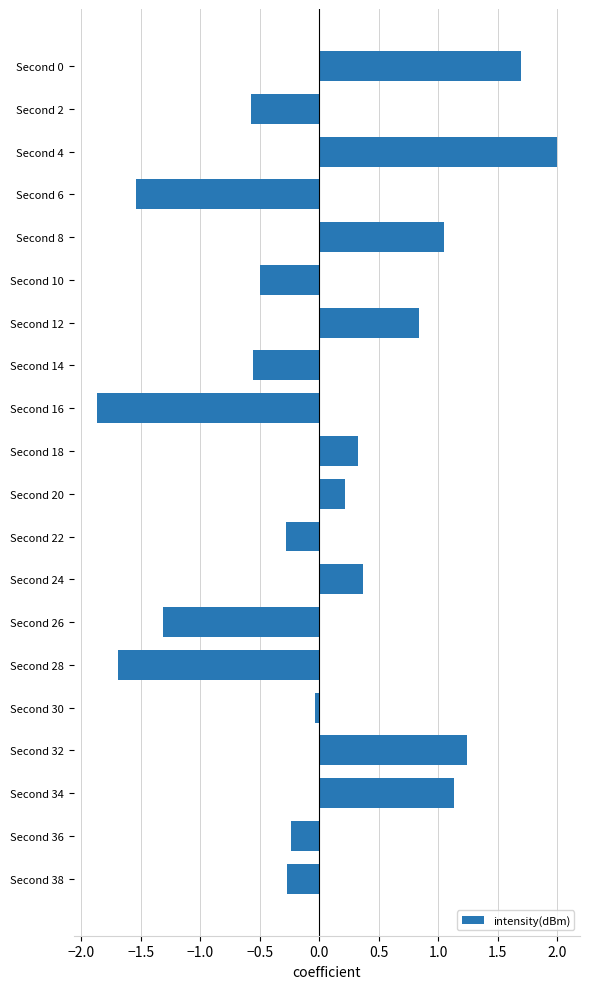

What is the difference between the maximum and minimum values?

3.9